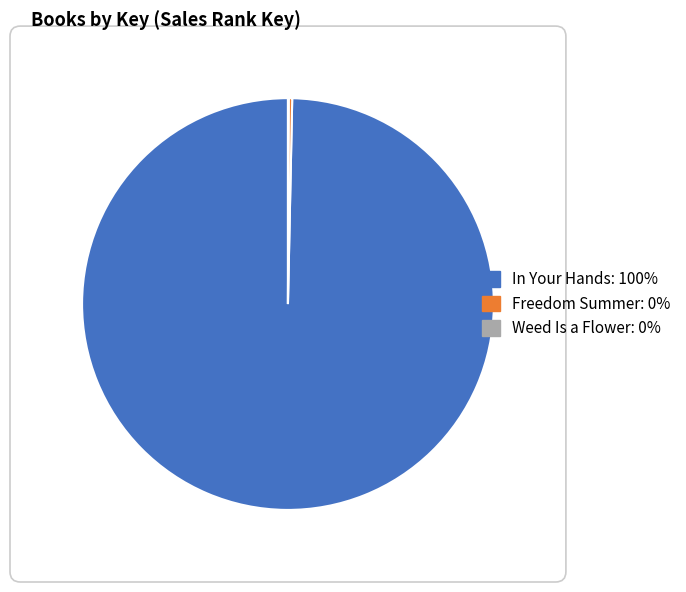

The In Your Hands slice represents 100% of the pie. True or false?

True